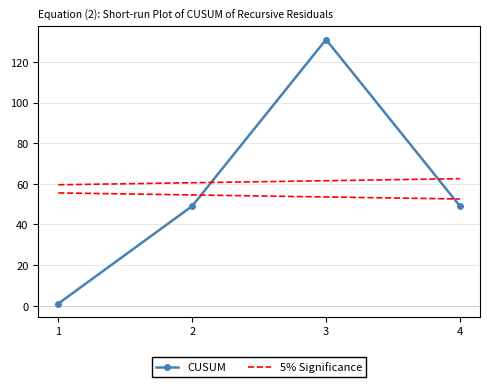

Which series has the widest spread of values?

CUSUM